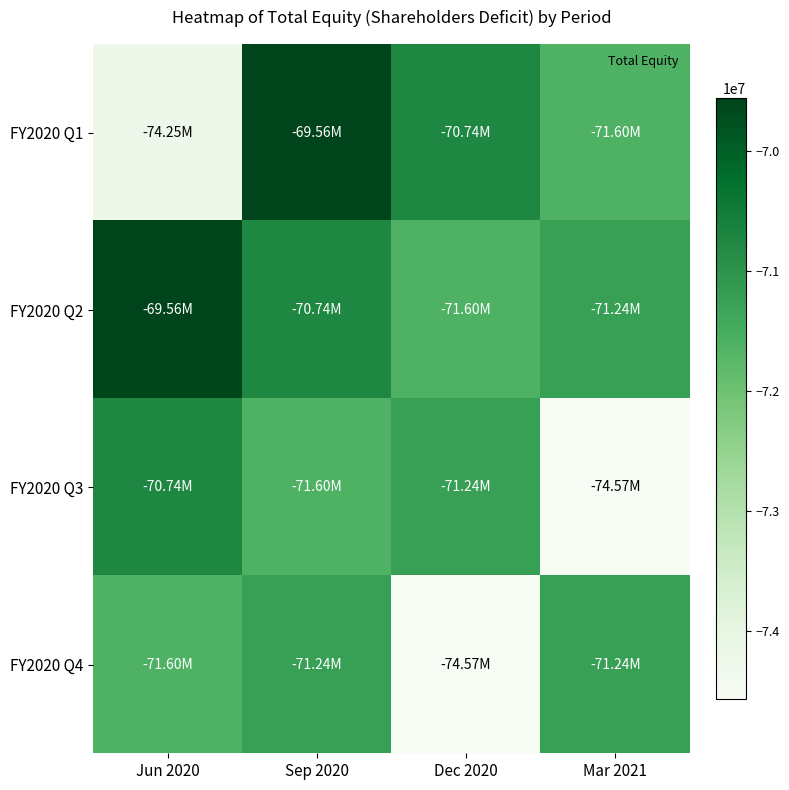

How many data points does each series have?

4